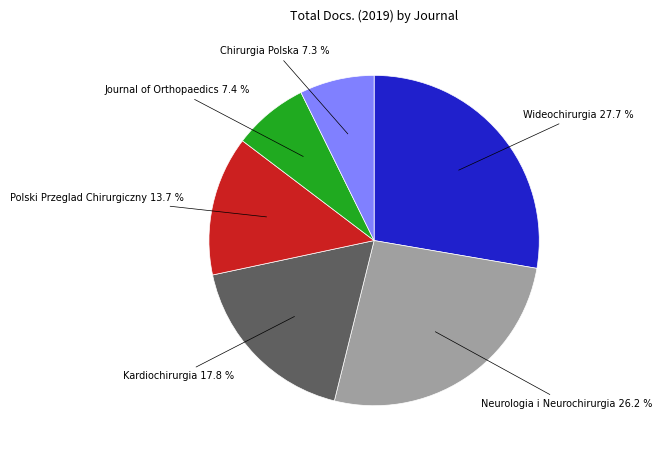

How many slices are in this pie chart?

6